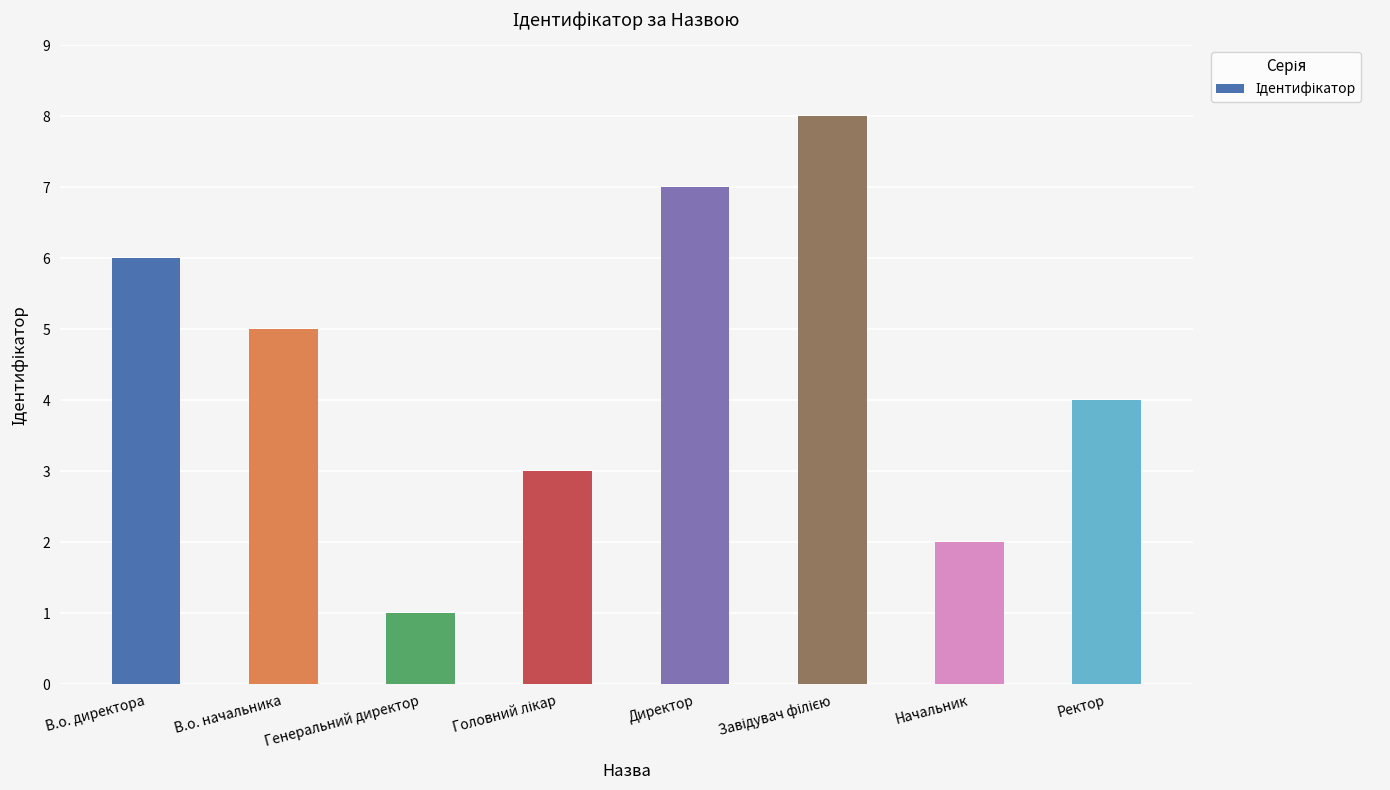

What is the label of the 7th bar from the left?

Начальник